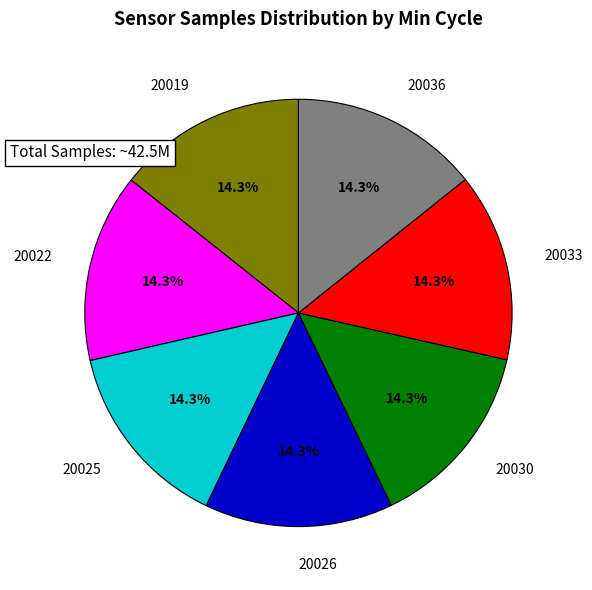

True or false: 20025 accounts for 5% of the total.

False